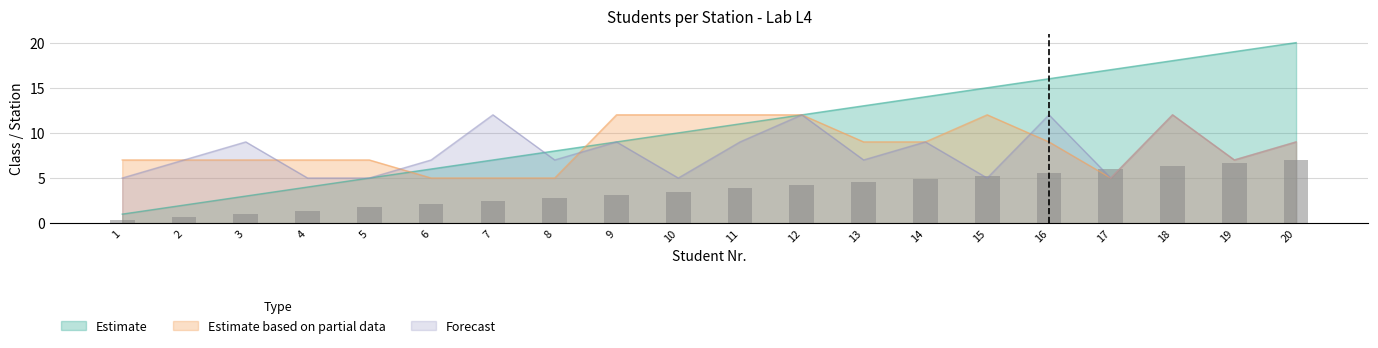

At which category does the chart reach its peak across all series?

9